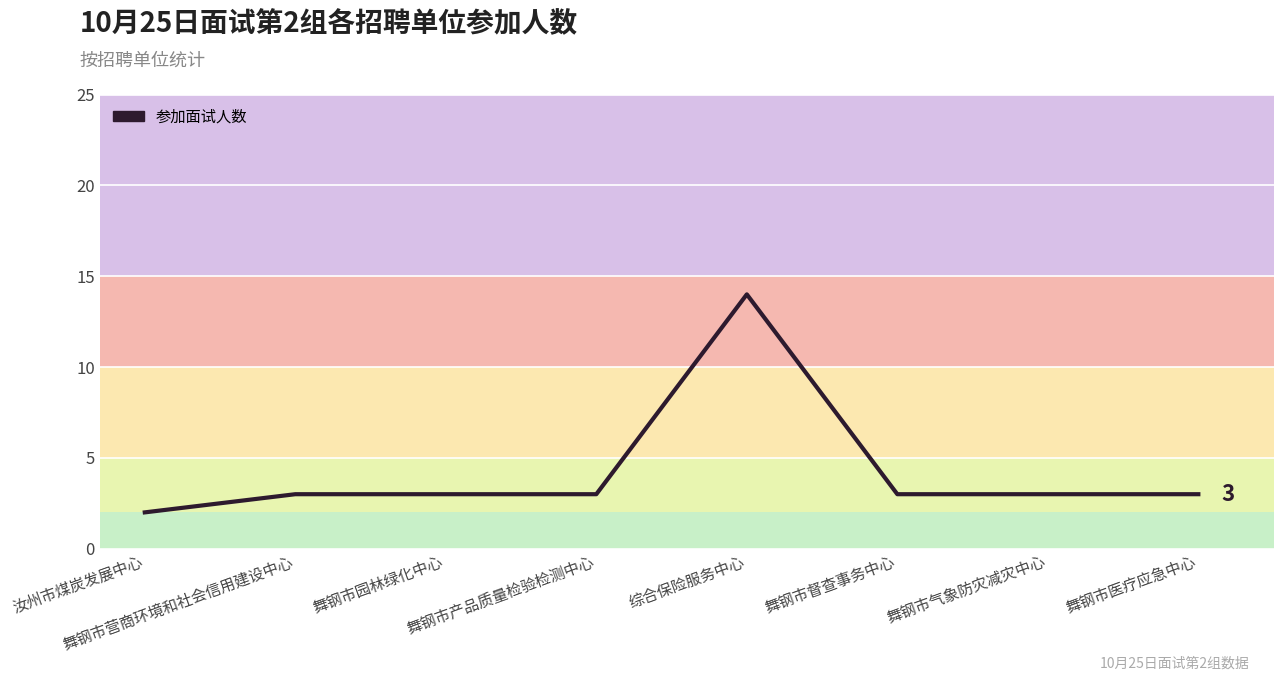

What is the difference between the maximum and minimum values?

12